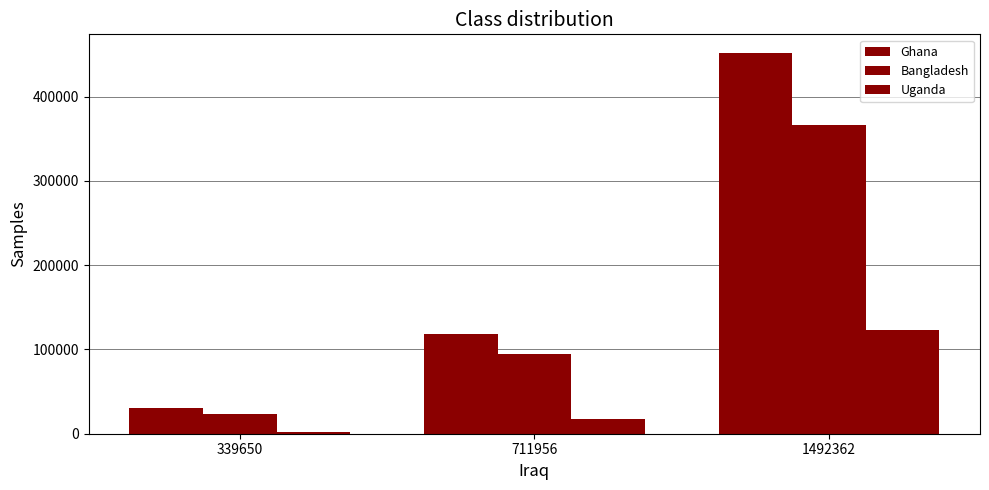

Reading left to right, what are all the values shown in this chart?

Ghana: 31055	118362	451264
Bangladesh: 23021	94227	365684
Uganda: 2430	17404	122899